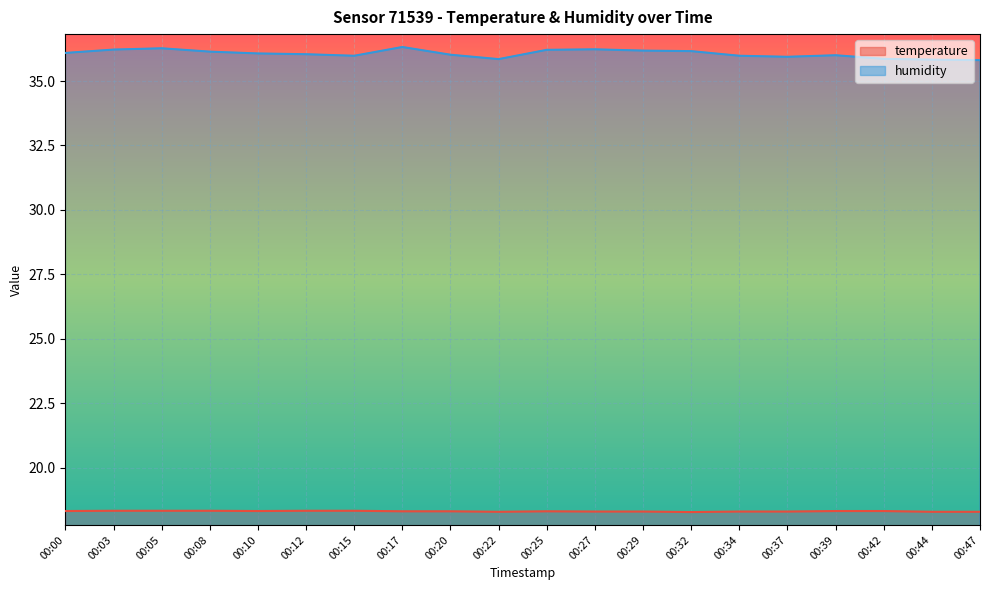

What is the total value across all series at 00:32?

54.4